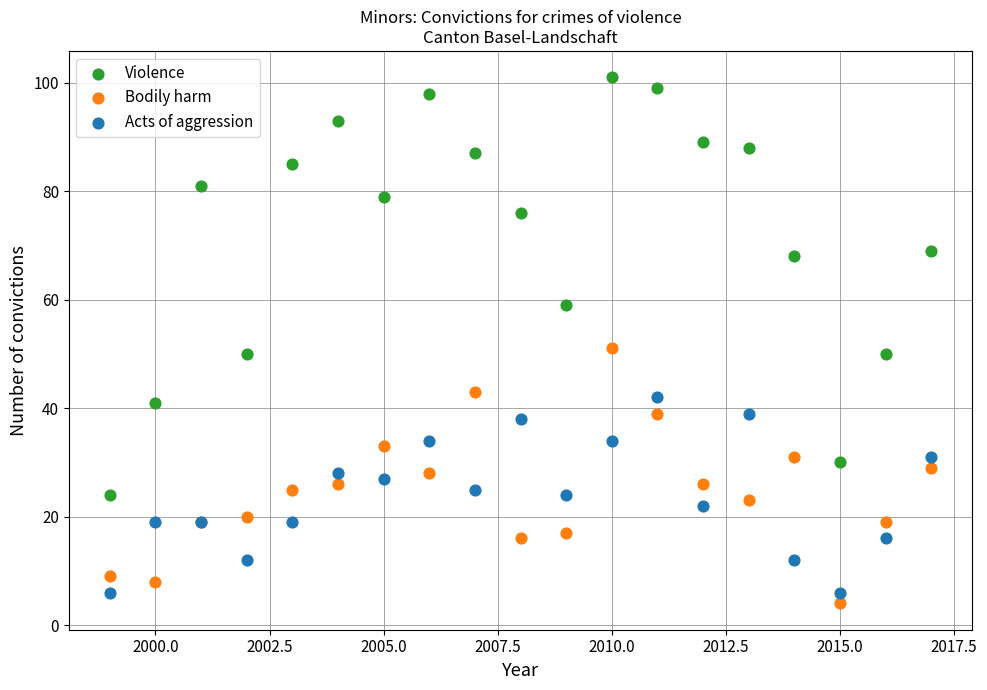

What is the X range (max minus min) for the scatter plot?

18